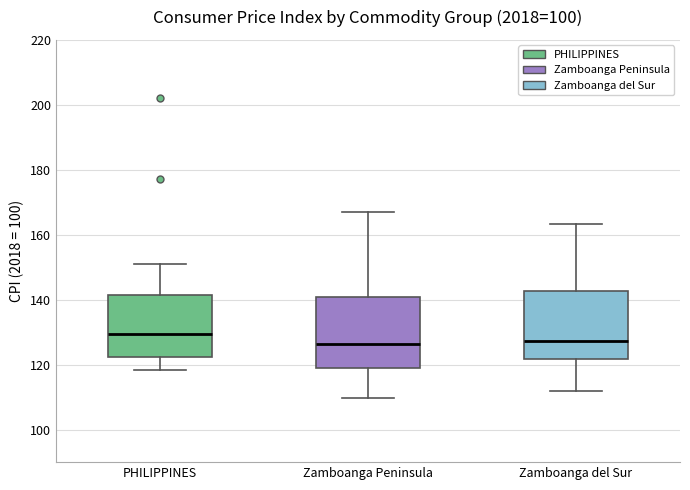

Reading left to right, transcribe this box plot: for each box, give where its median line is, the range the box spans, and where its two whiskers end, as read against the y-axis. The values are not printed on the chart, so give them approximately, as read against the axis.

PHILIPPINES: median 130, box 122 to 142, whiskers 118 to 152
Zamboanga Peninsula: median 126, box 120 to 140, whiskers 110 to 168
Zamboanga del Sur: median 128, box 122 to 142, whiskers 112 to 164